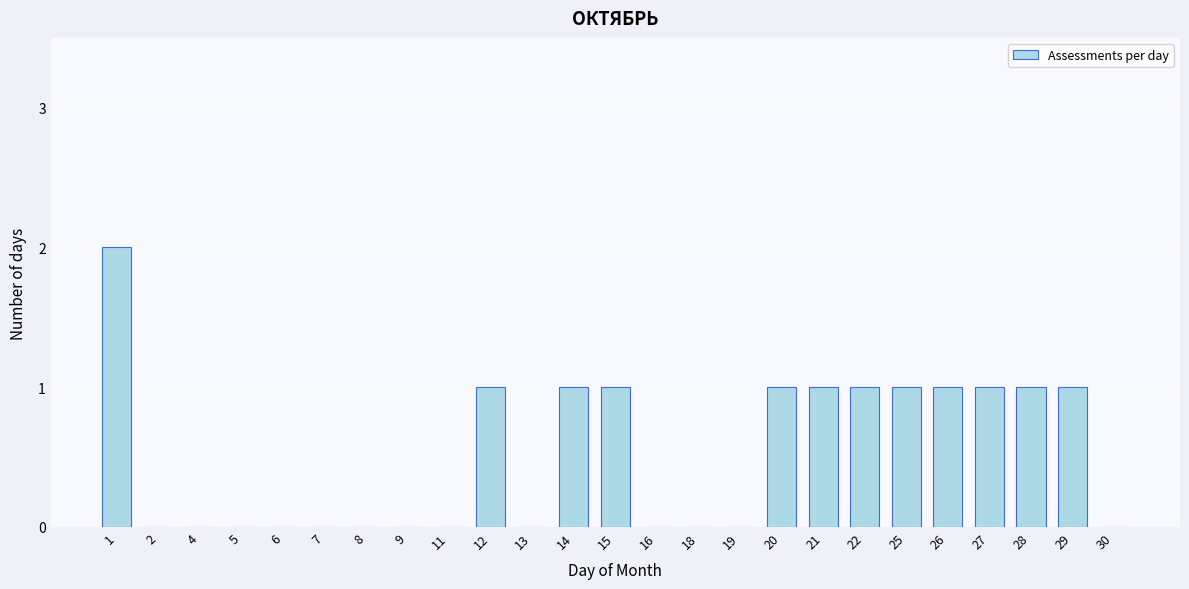

Reading right to left, what are all the values shown in this chart?

30=0	29=1	28=1	27=1	26=1	25=1	22=1	21=1	20=1	19=0	18=0	16=0	15=1	14=1	13=0	12=1	11=0	9=0	8=0	7=0	6=0	5=0	4=0	2=0	1=2